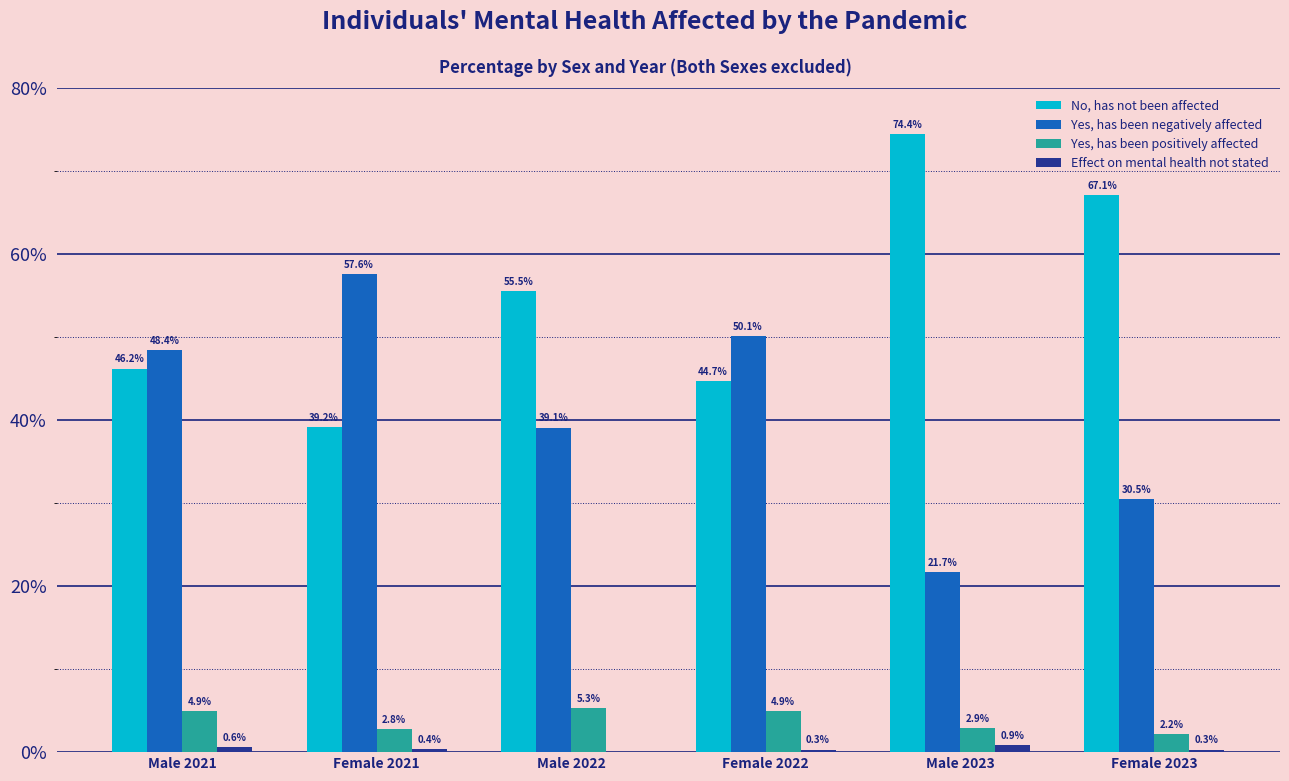

Which category has the highest value across all series?

Male 2023